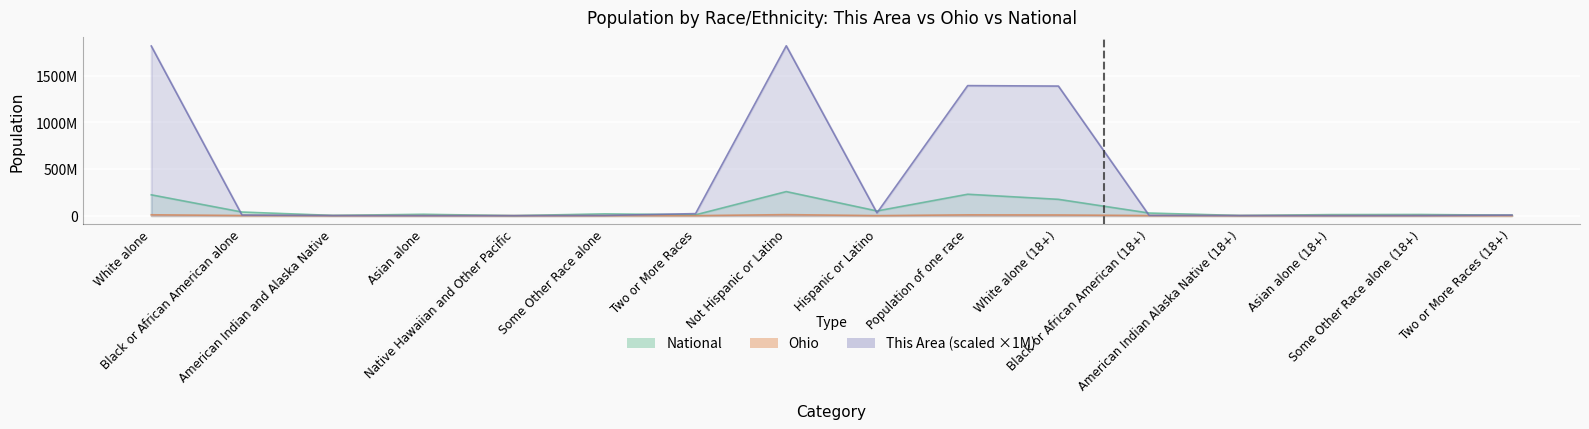

List the labels in order of This Area value, smallest first.

Asian alone, Native Hawaiian and Other Pacific, Asian alone (18+), American Indian and Alaska Native, American Indian Alaska Native (18+), Some Other Race alone (18+), Some Other Race alone, Black or African American (18+), Two or More Races (18+), Black or African American alone, Two or More Races, Hispanic or Latino, White alone (18+), Population of one race, White alone, Not Hispanic or Latino